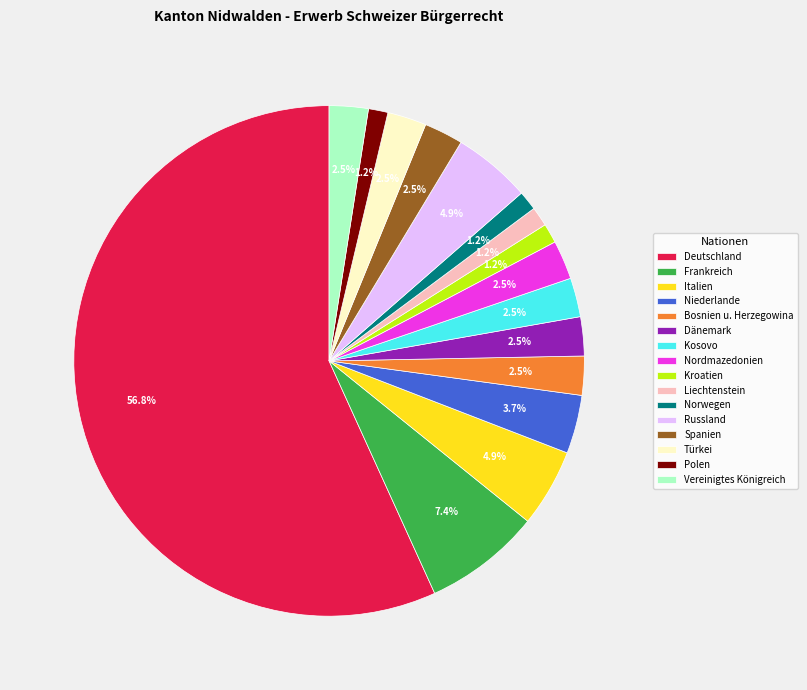

How many segments does this pie chart have?

16